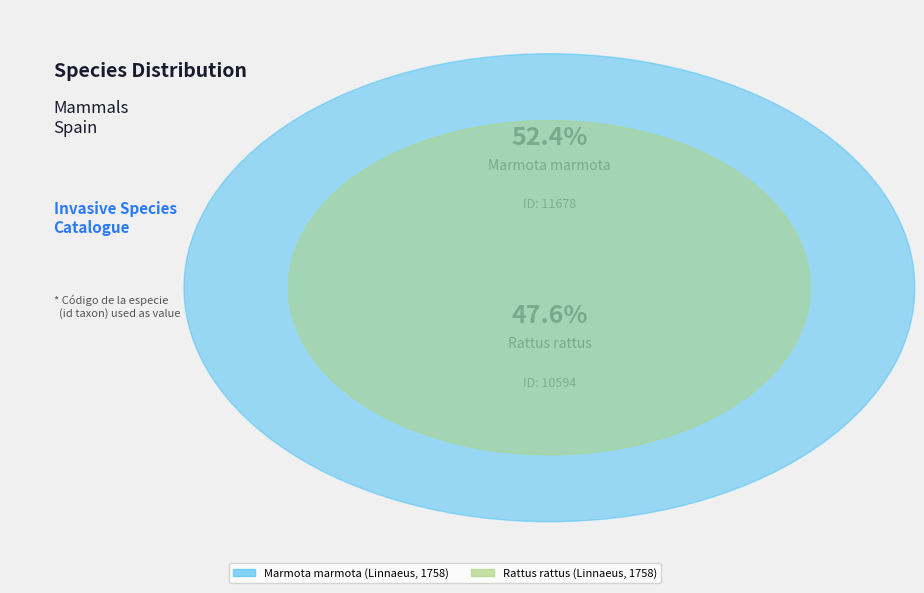

How much of the chart is everything except Marmota marmota (Linnaeus, 1758)?

47.6%